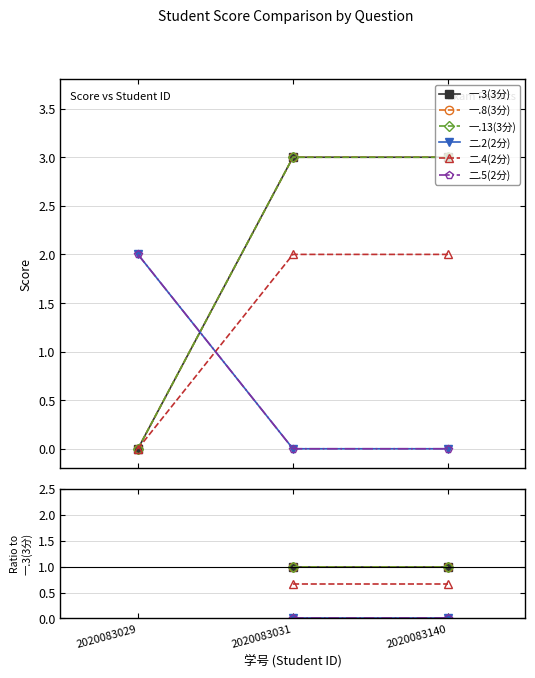

Where does the 二.4(2分) series first go above 0?

2020083031